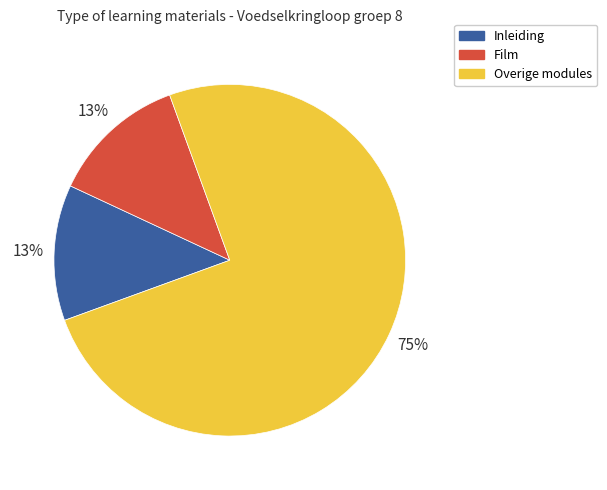

True or false: Film accounts for 13% of the total.

True